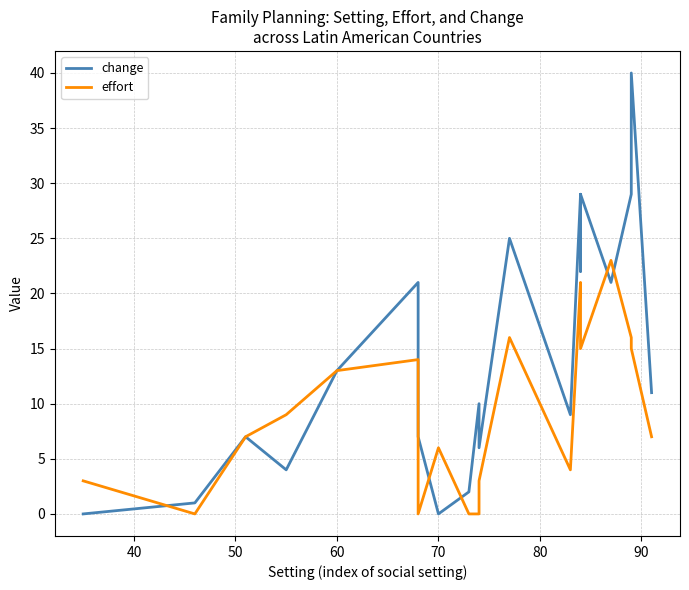

Rank the series by their maximum value, from lowest to highest.

effort, change